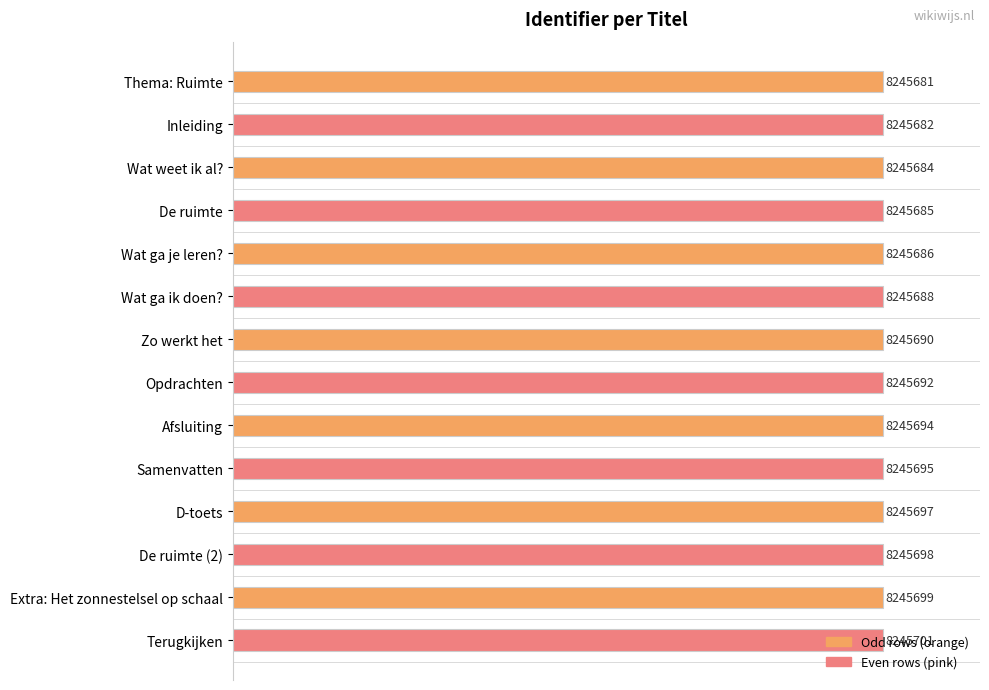

How many bars are there in total?

14